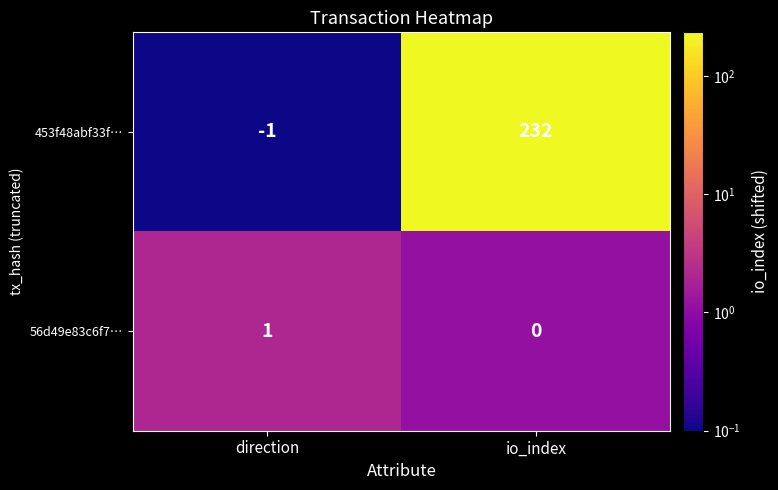

At how many categories does at least one series exceed 182?

1